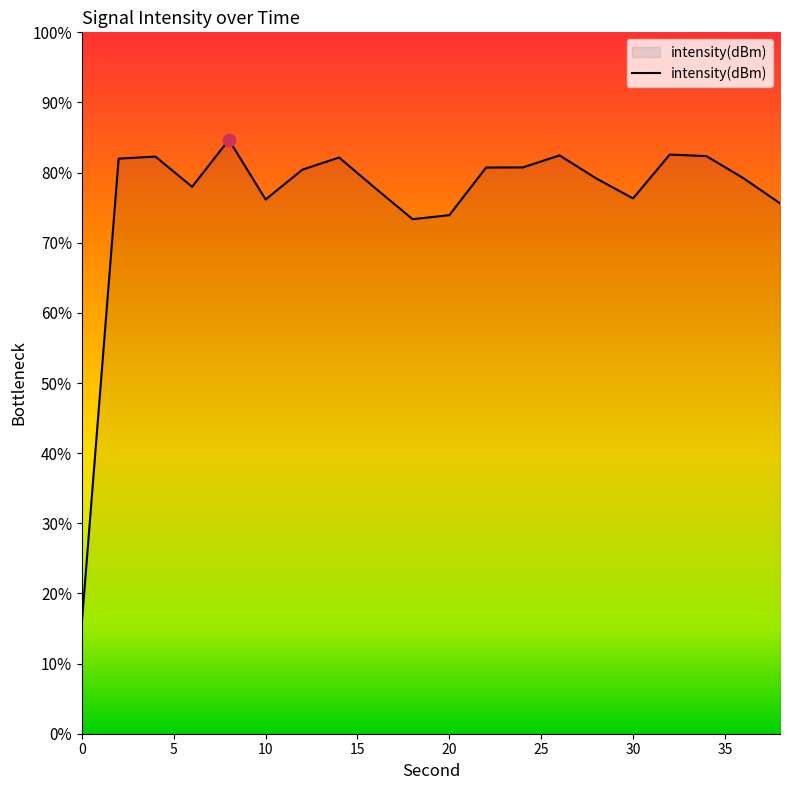

Which has a higher value, 28 or 38?

28